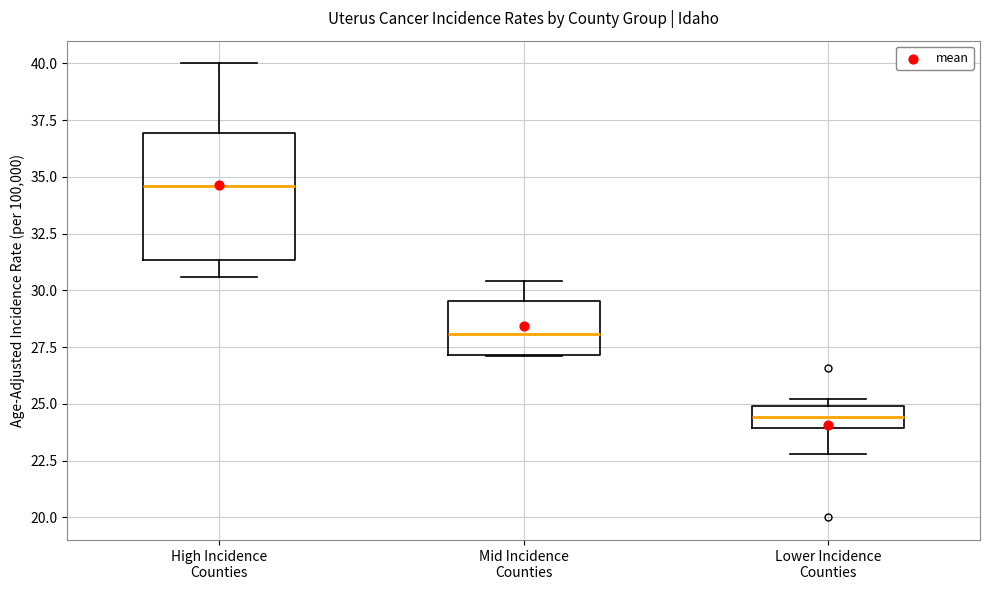

Reading left to right, transcribe this box plot: for each box, give where its median line is, the range the box spans, and where its two whiskers end, as read against the y-axis. The values are not printed on the chart, so give them approximately, as read against the axis.

High Incidence Counties: median 34.5, box 31.5 to 37.0, whiskers 30.5 to 40.0
Mid Incidence Counties: median 28.0, box 27.0 to 29.5, whiskers 27.0 to 30.5
Lower Incidence Counties: median 24.5, box 24.0 to 25.0, whiskers 23.0 to 25.0 (just above the box's upper edge)